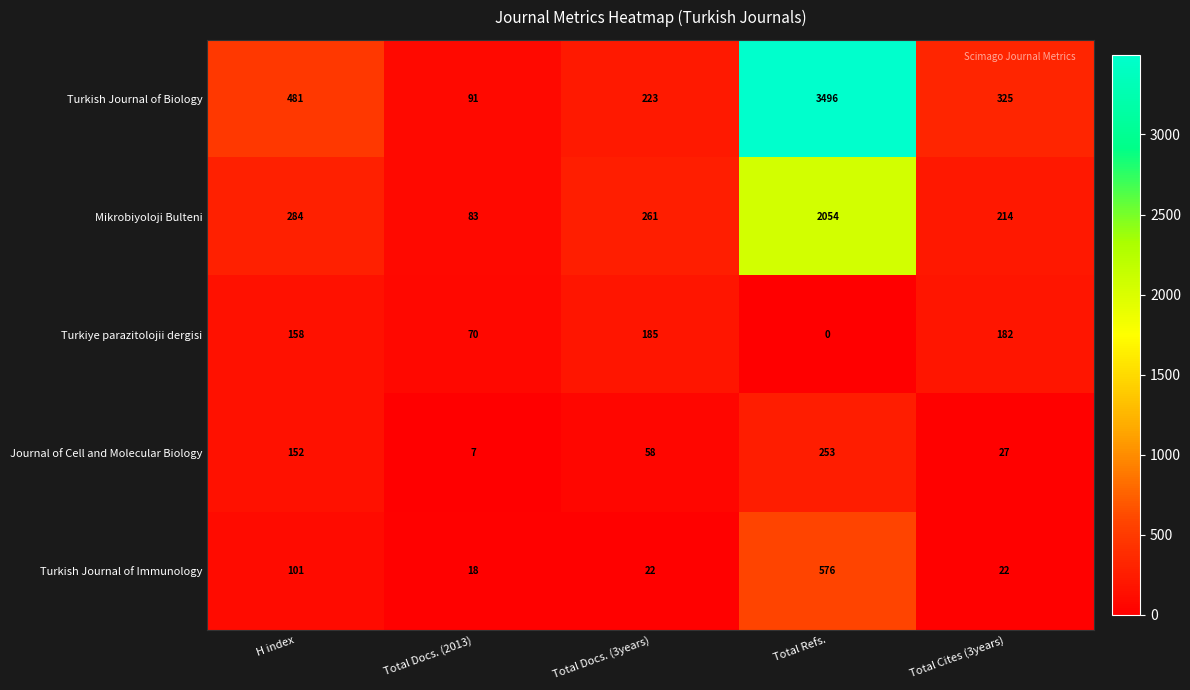

Is it true that Mikrobiyoloji Bulteni equals 93 at Total Cites (3years)?

False